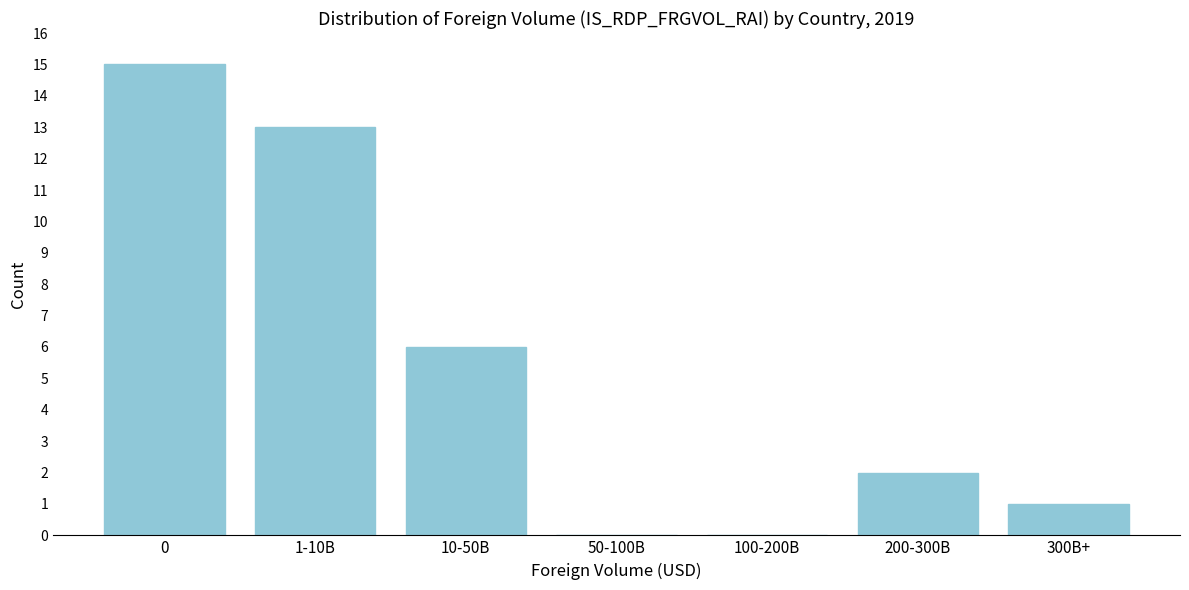

Reading left to right, extract all data points from this chart.

0=15	1-10B=13	10-50B=6	50-100B=0	100-200B=0	200-300B=2	300B+=1